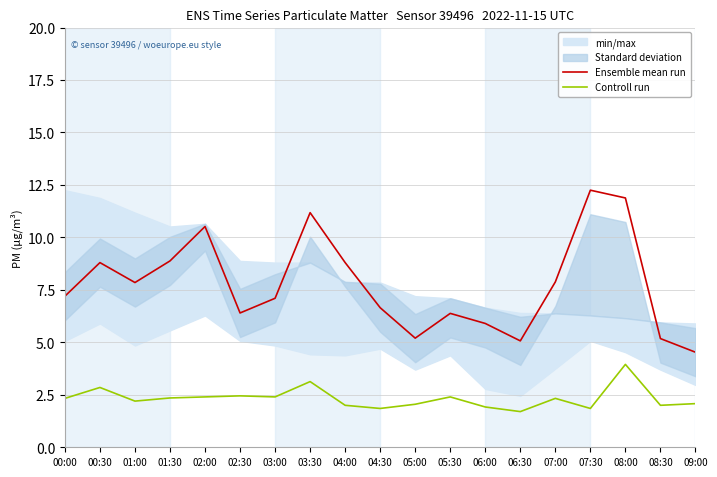

What is the total value across all series at 00:30?

11.7